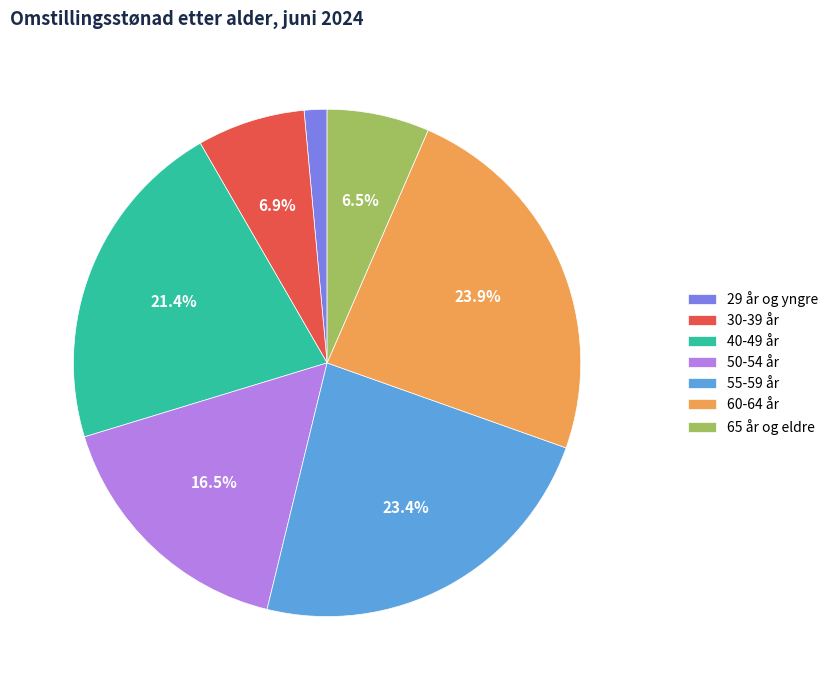

Which category has the smallest portion of the pie?

29 år og yngre